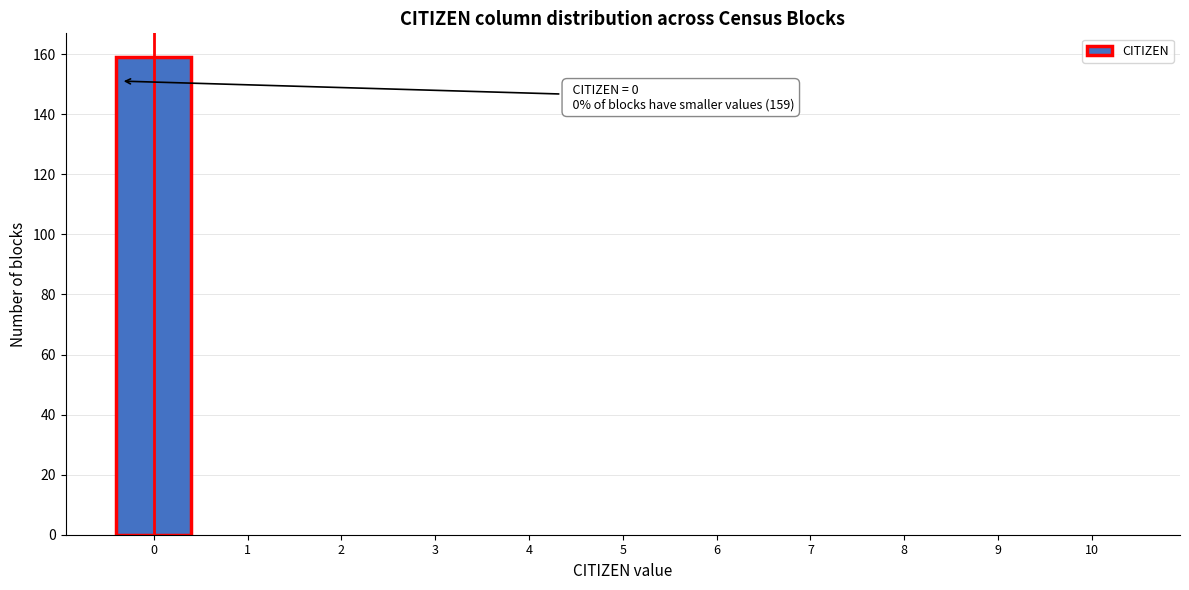

Reading left to right, list all the values displayed in this chart.

0=159	1=0	2=0	3=0	4=0	5=0	6=0	7=0	8=0	9=0	10=0